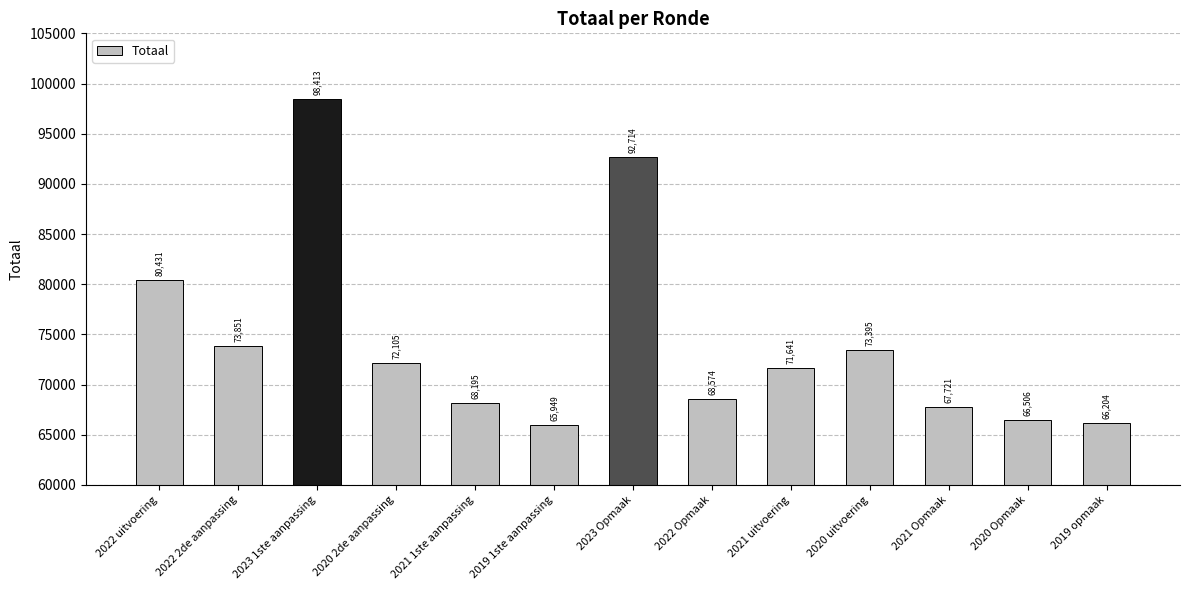

Reading left to right, list all the values displayed in this chart.

2022 uitvoering=80431	2022 2de aanpassing=73851	2023 1ste aanpassing=98413	2020 2de aanpassing=72105	2021 1ste aanpassing=68195	2019 1ste aanpassing=65949	2023 Opmaak=92714	2022 Opmaak=68574	2021 uitvoering=71641	2020 uitvoering=73395	2021 Opmaak=67721	2020 Opmaak=66506	2019 opmaak=66204